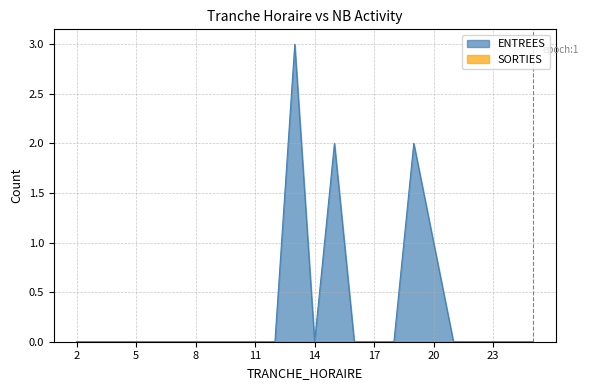

Does the chart have visible grid lines?

Yes